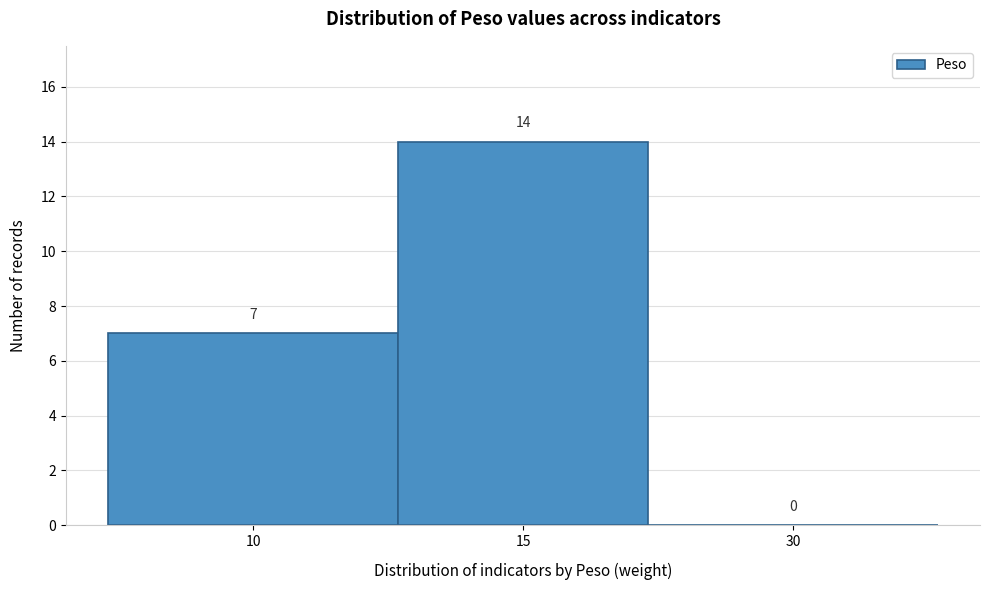

Reading left to right, transcribe all the data shown in this chart.

10=7	15=14	30=0